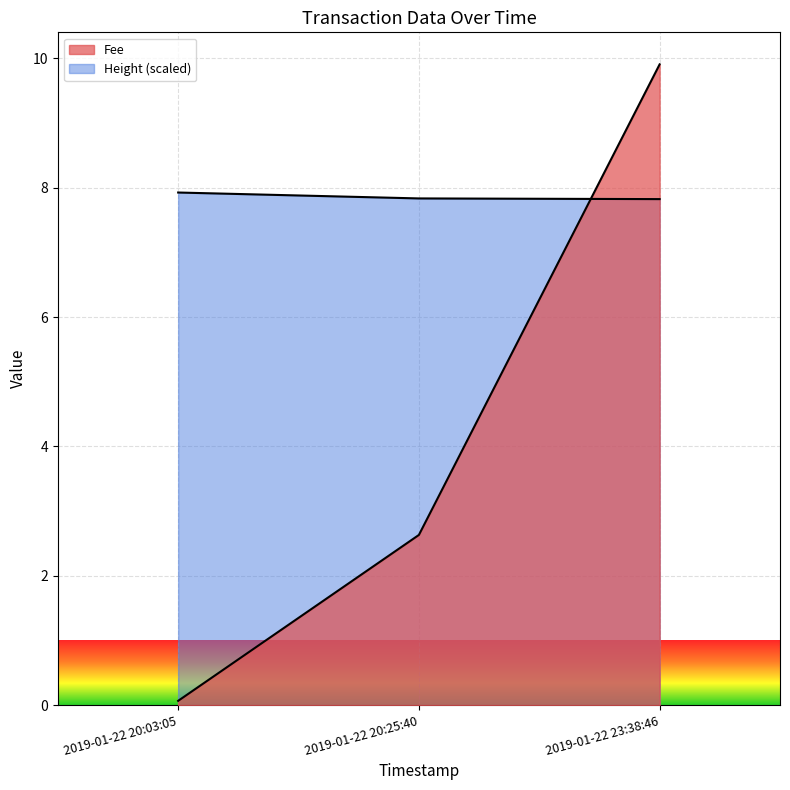

List the series in order of their overall mean, highest first.

Height, Fee